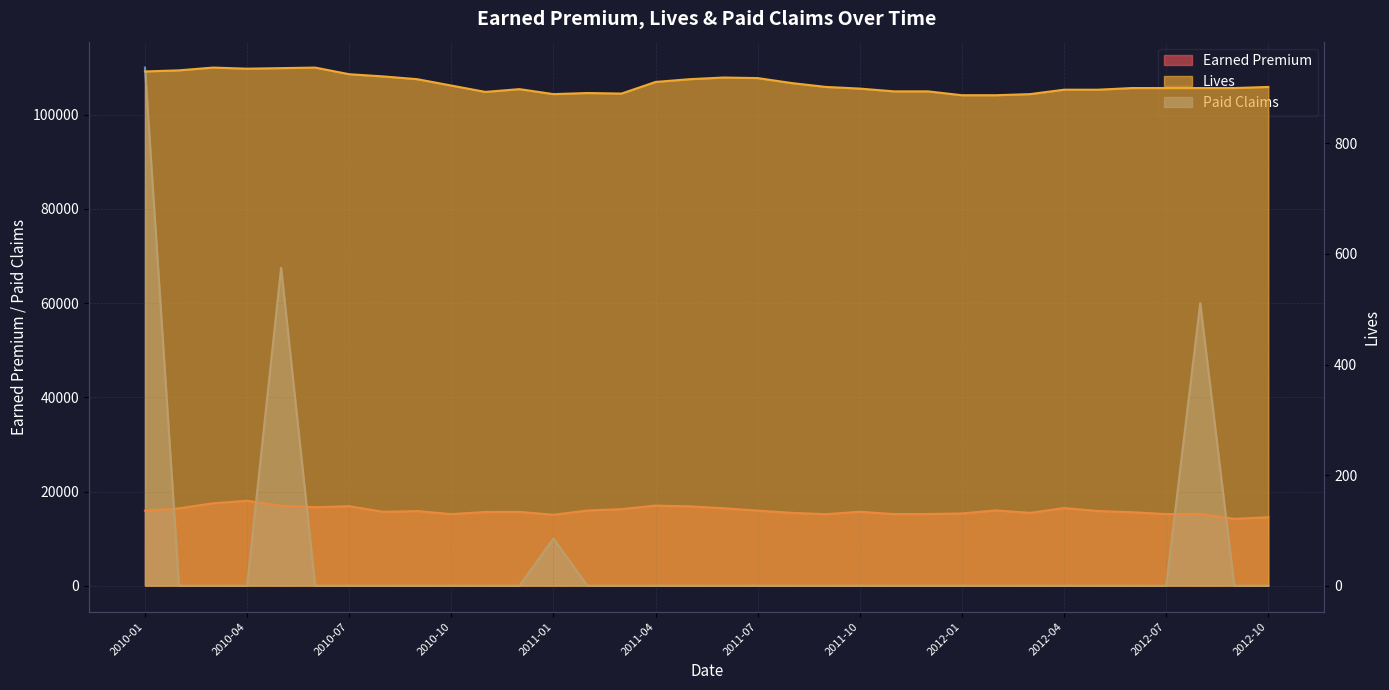

True or false: Lives has a value of 900.0 at 2012-07.

True